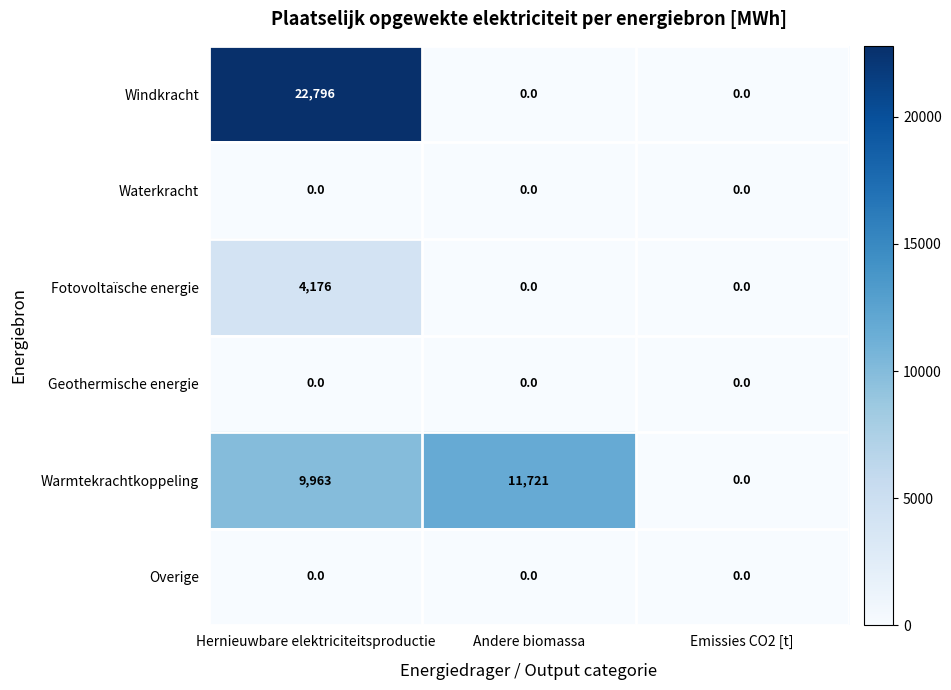

At which category is the sum across all series the highest?

Hernieuwbare elektriciteitsproductie